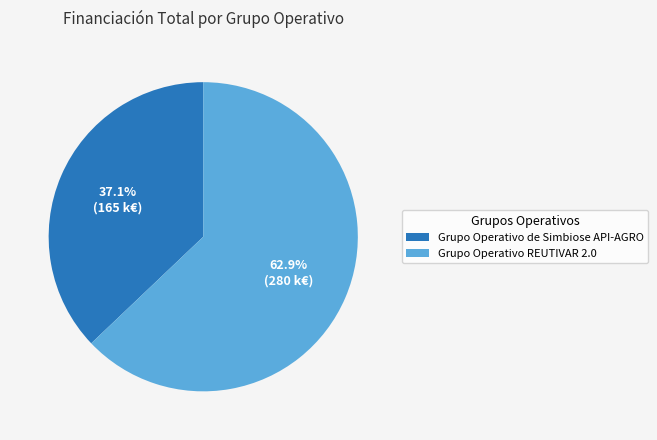

Which category has the smallest portion of the pie?

Grupo Operativo de Simbiose API-AGRO